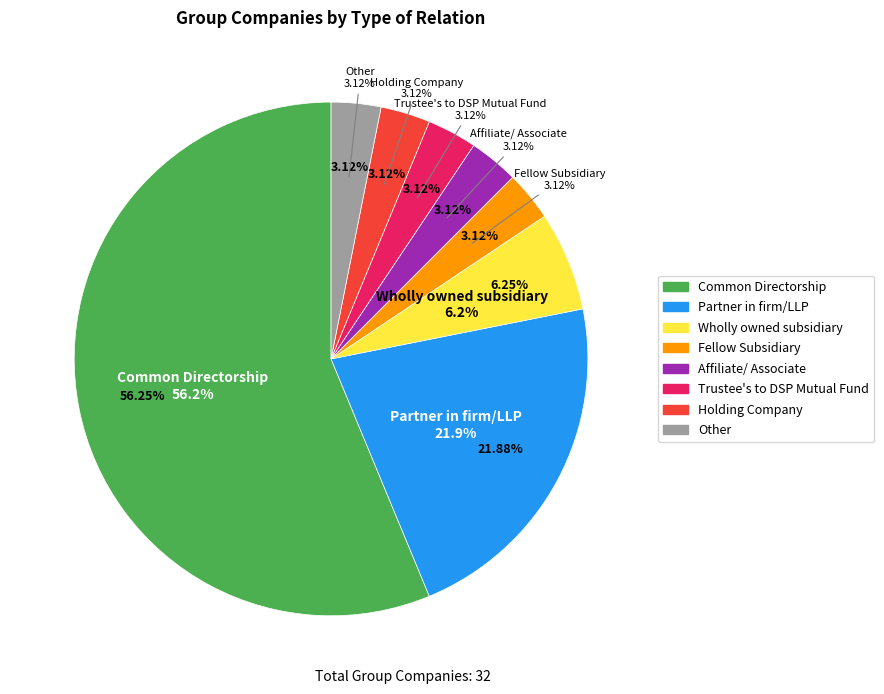

Is Common Directorship the majority of the pie?

Yes